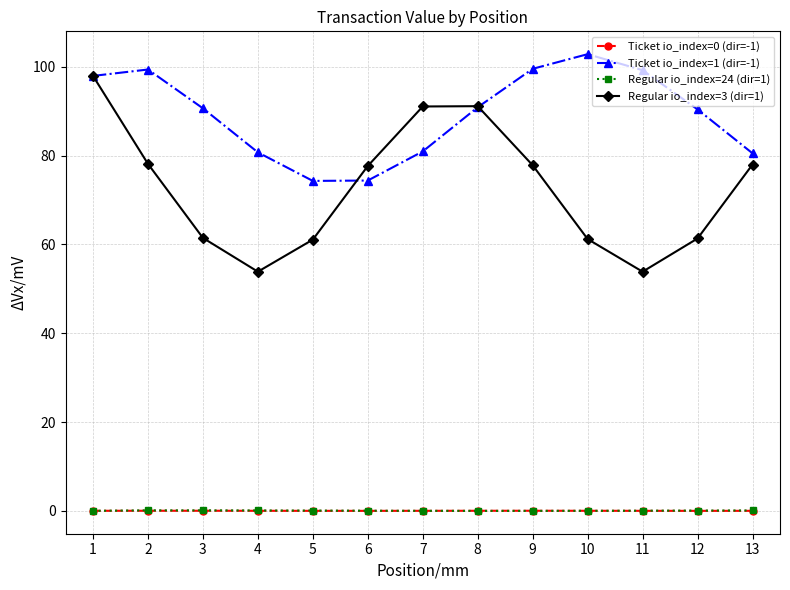

The value of Regular io_index=3 (dir=1) at 4 is 15.5. True or false?

False